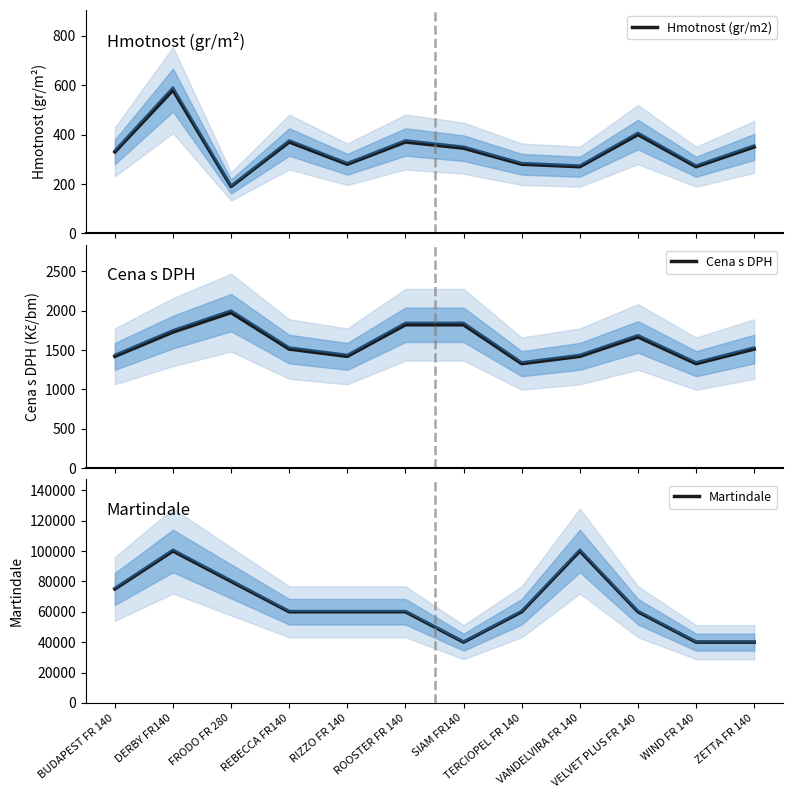

What are all the series names shown in the legend?

Hmotnost (gr/m2), Cena s DPH, Martindale